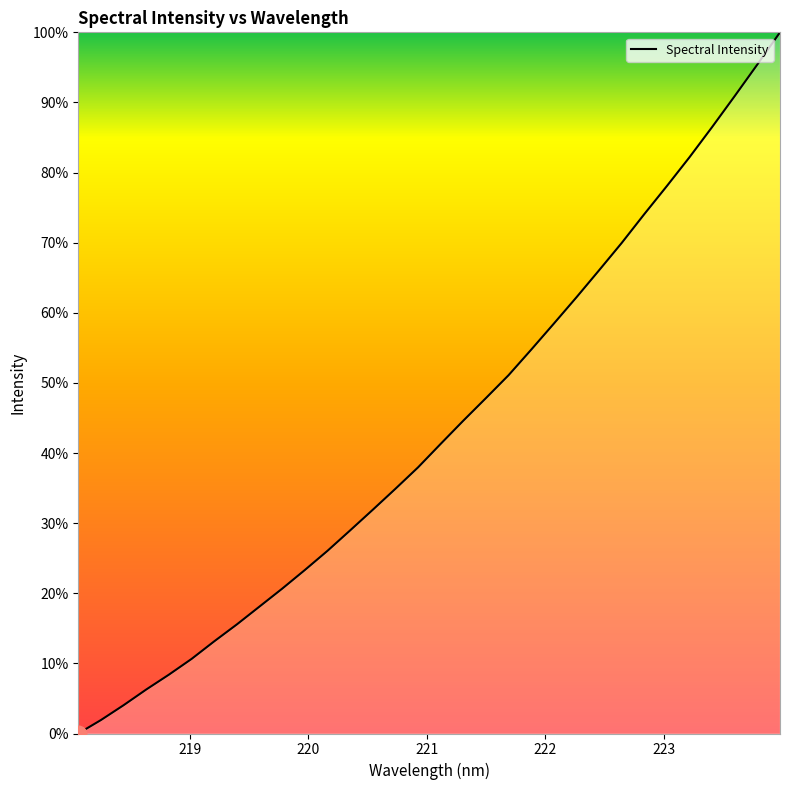

Does the chart display data point markers on the line(s)?

No